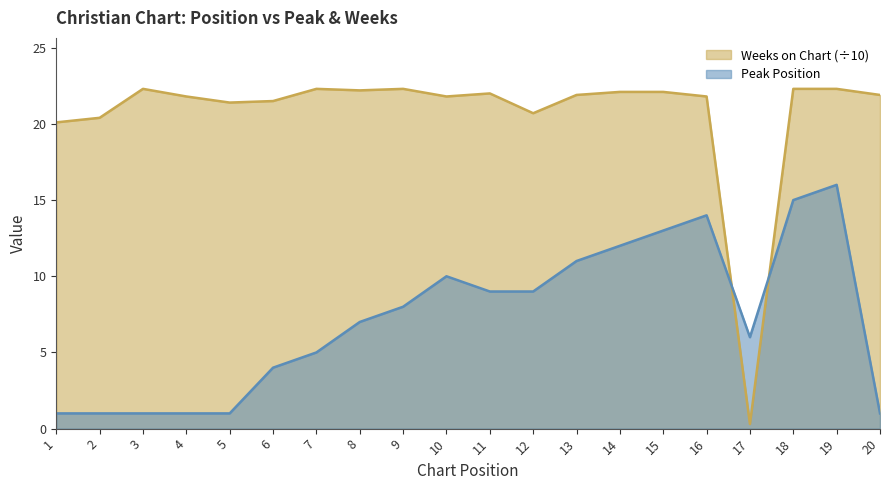

How many lines are shown in the chart?

2